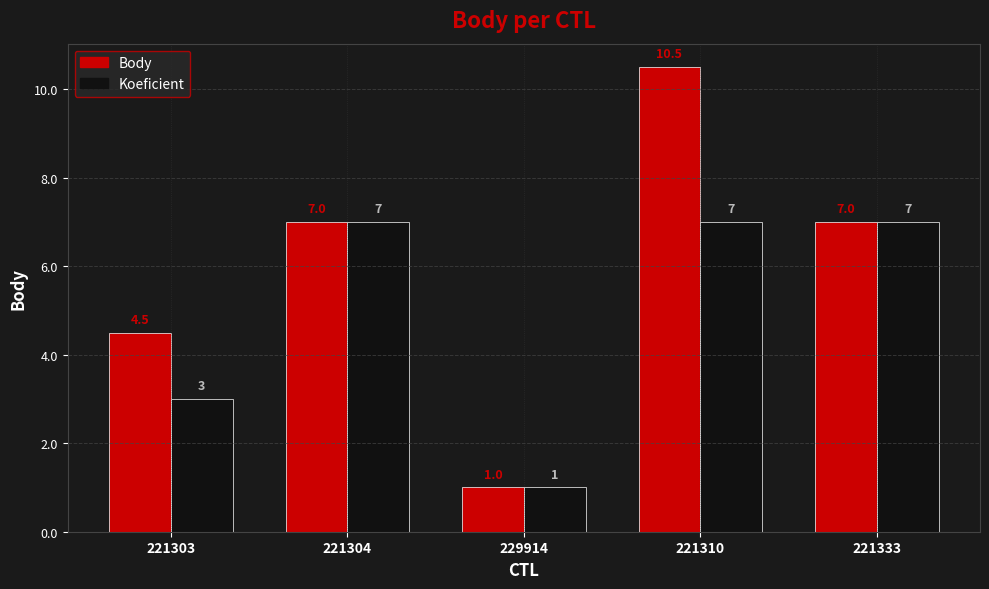

Reading right to left, extract all data points from this chart.

Body: 7.0	10.5	1.0	7.0	4.5
Koeficient: 7.0	7.0	1.0	7.0	3.0